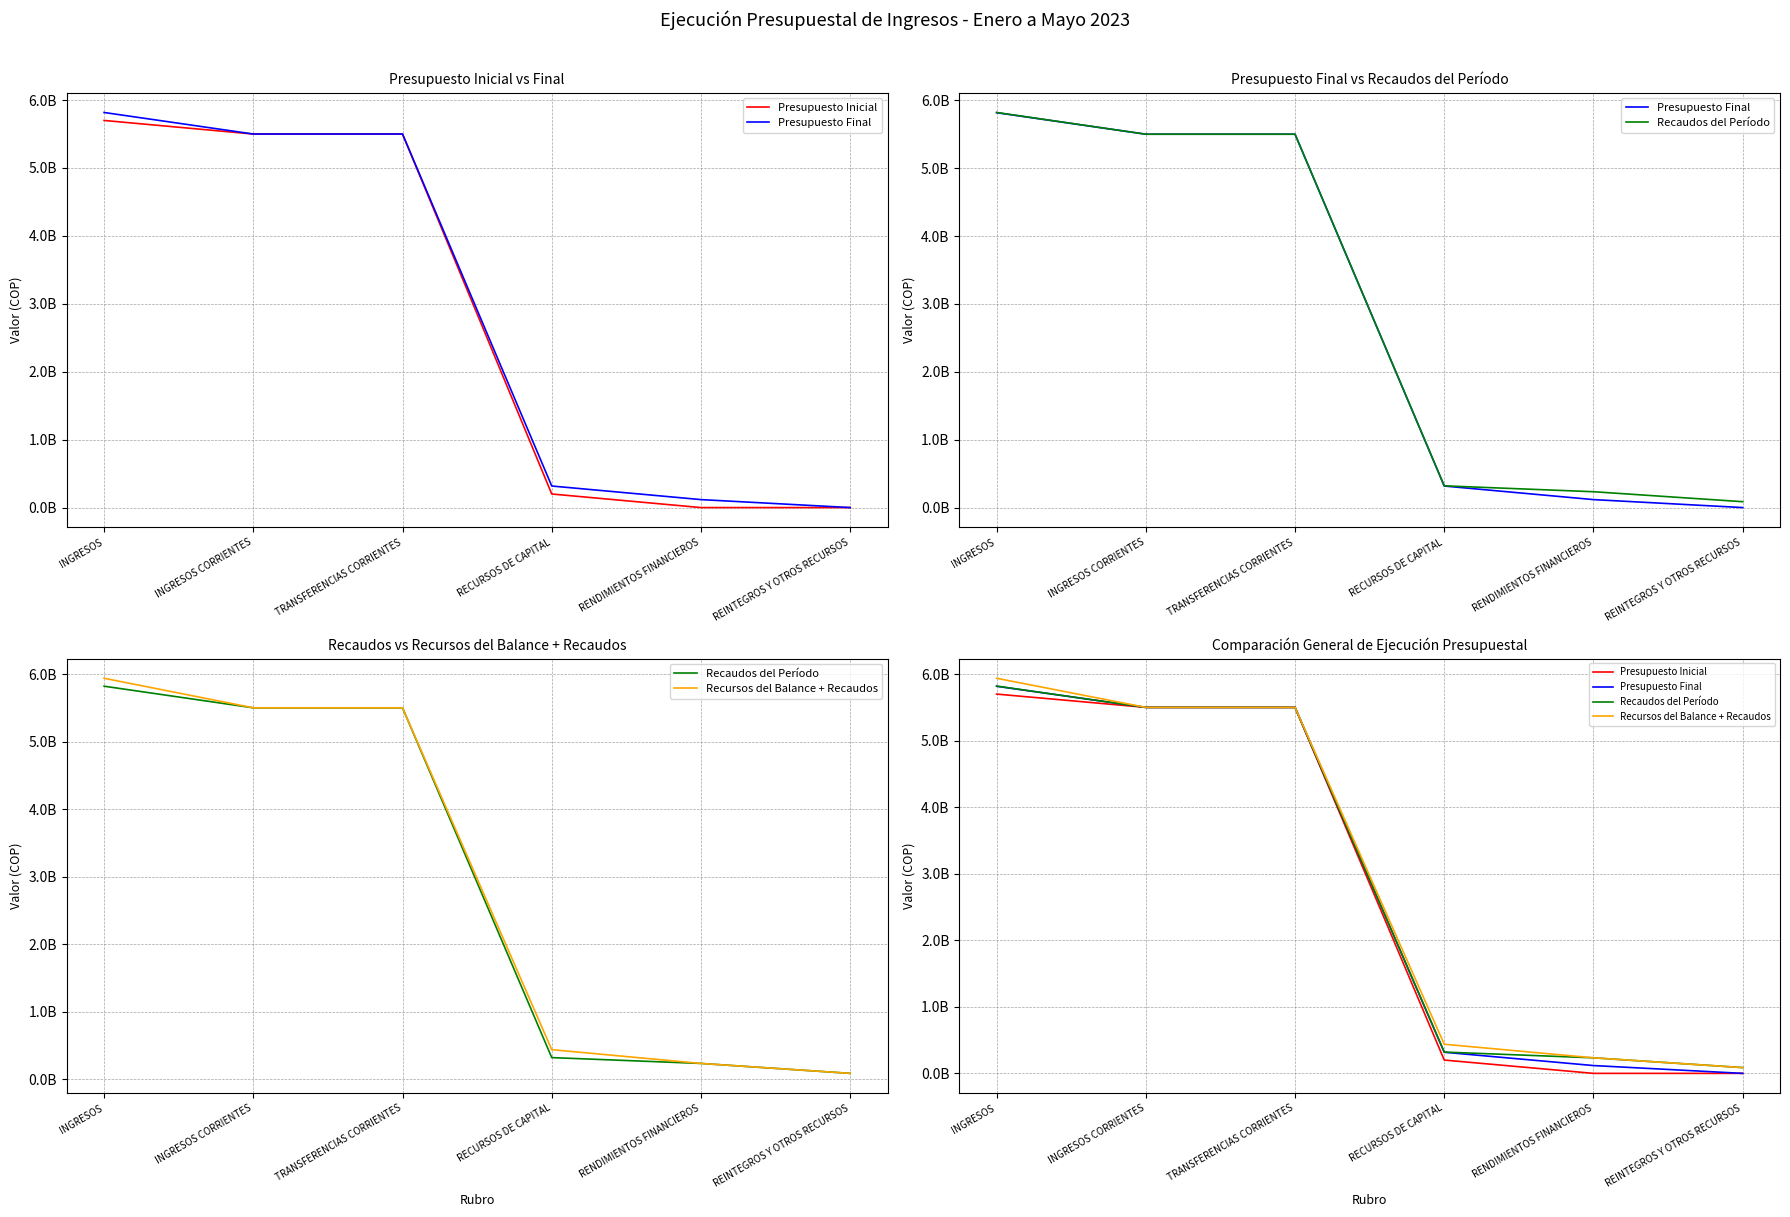

Between INGRESOS and REINTEGROS Y OTROS RECURSOS, which series saw the biggest shift?

Recursos del Balance + Recaudos